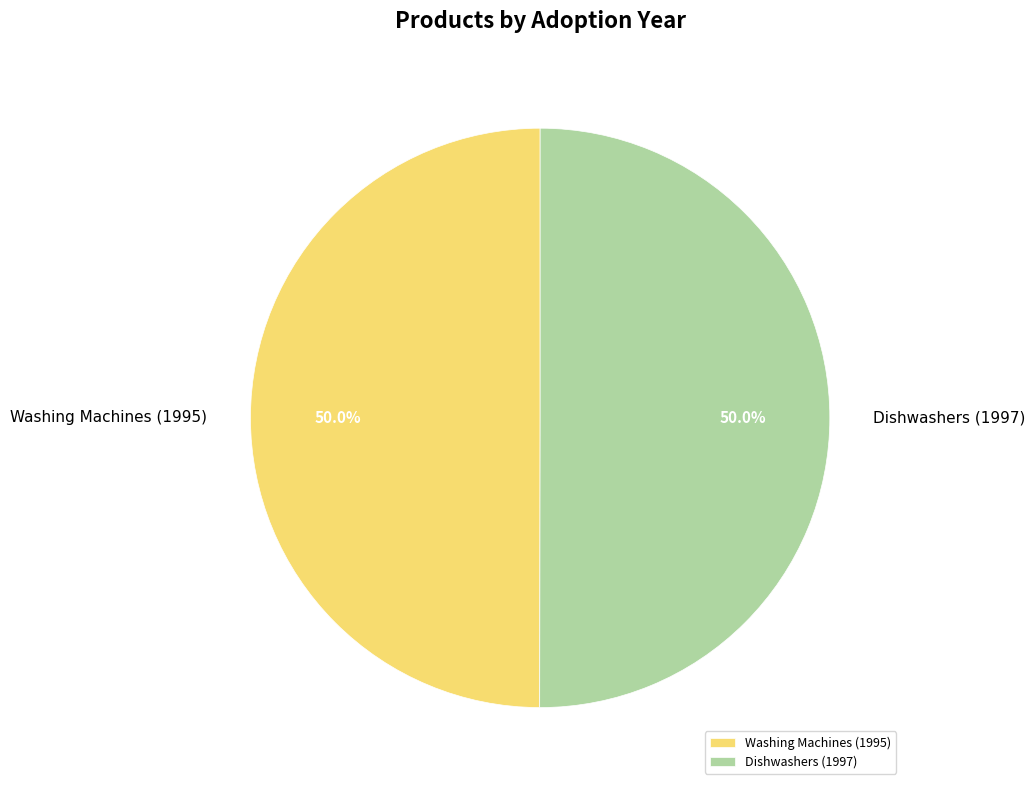

Approximately how many times larger is the value at Dishwashers (1997) compared to Washing Machines (1995)?

1.0